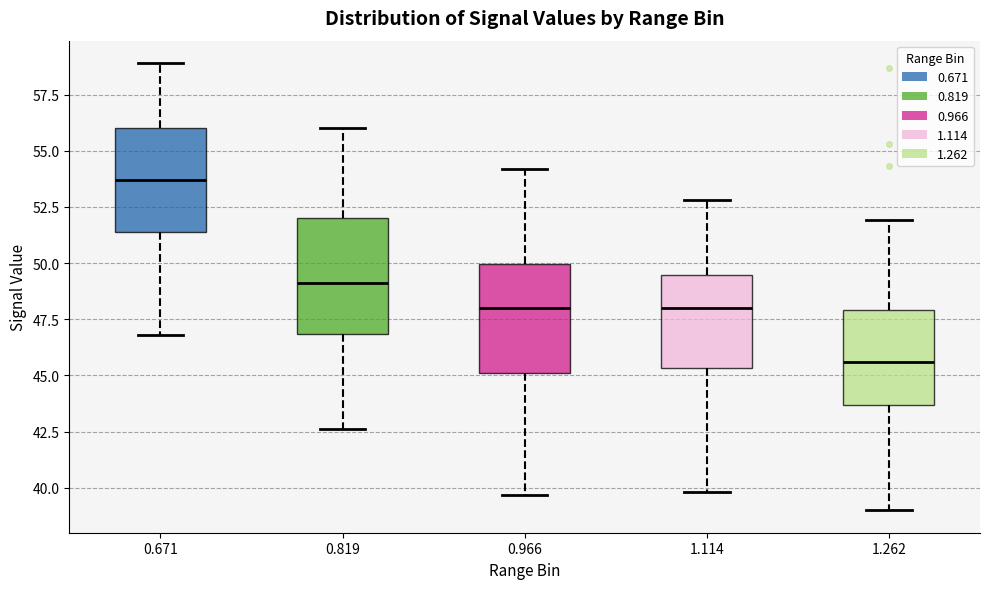

Reading left to right, read every box against the y-axis: the position of its median line, the range the box covers, and the ends of its whiskers. The values are not printed on the chart, so give them approximately, as read against the axis.

0.671: median 53.5, box 51.5 to 56.0, whiskers 47.0 to 59.0
0.819: median 49.0, box 47.0 to 52.0, whiskers 42.5 to 56.0
0.966: median 48.0, box 45.0 to 50.0, whiskers 39.5 to 54.0
1.114: median 48.0, box 45.5 to 49.5, whiskers 40.0 to 53.0
1.262: median 45.5, box 43.5 to 48.0, whiskers 39.0 to 52.0